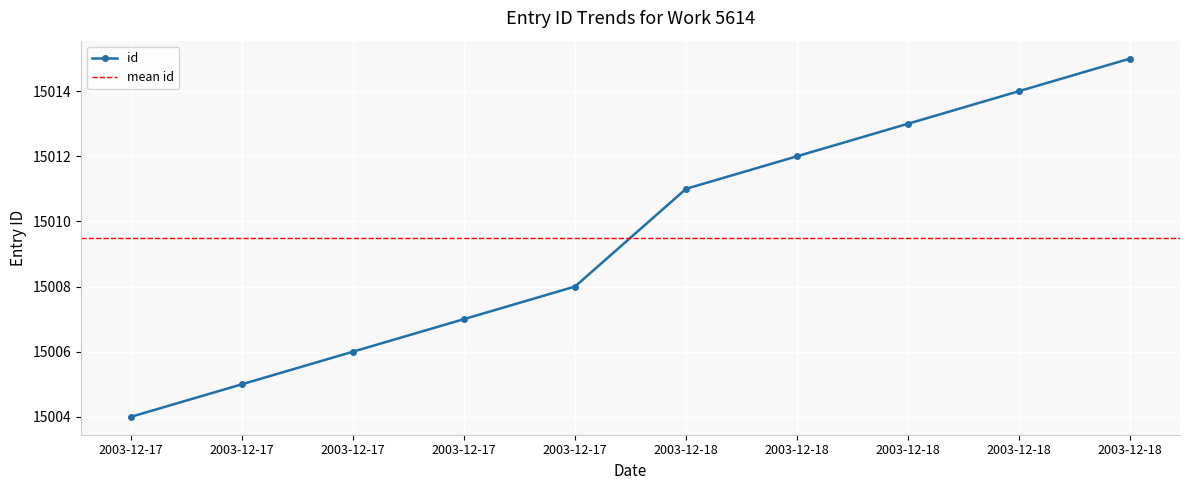

What value does the data have at 2003-12-18, to the nearest 10?

15010